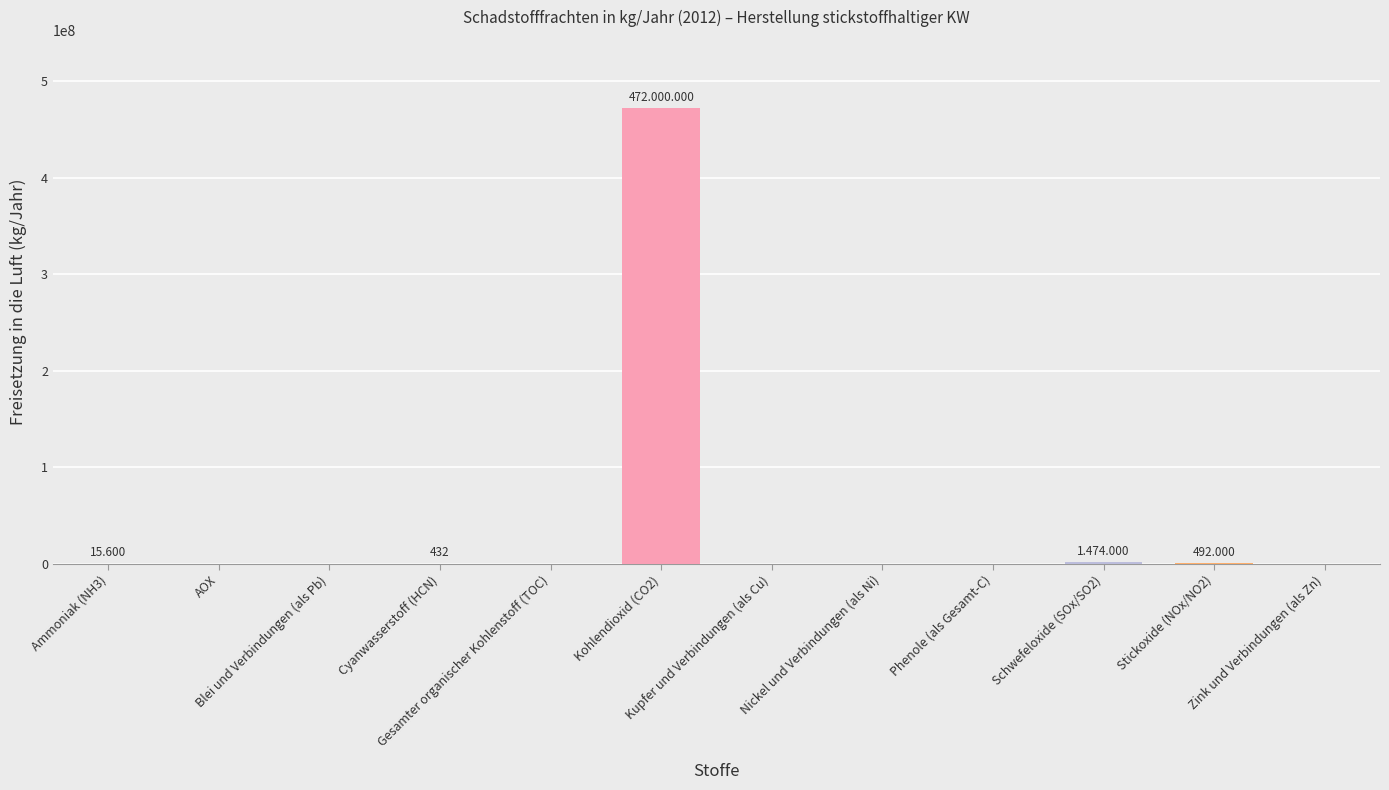

How many data points does each series have?

12